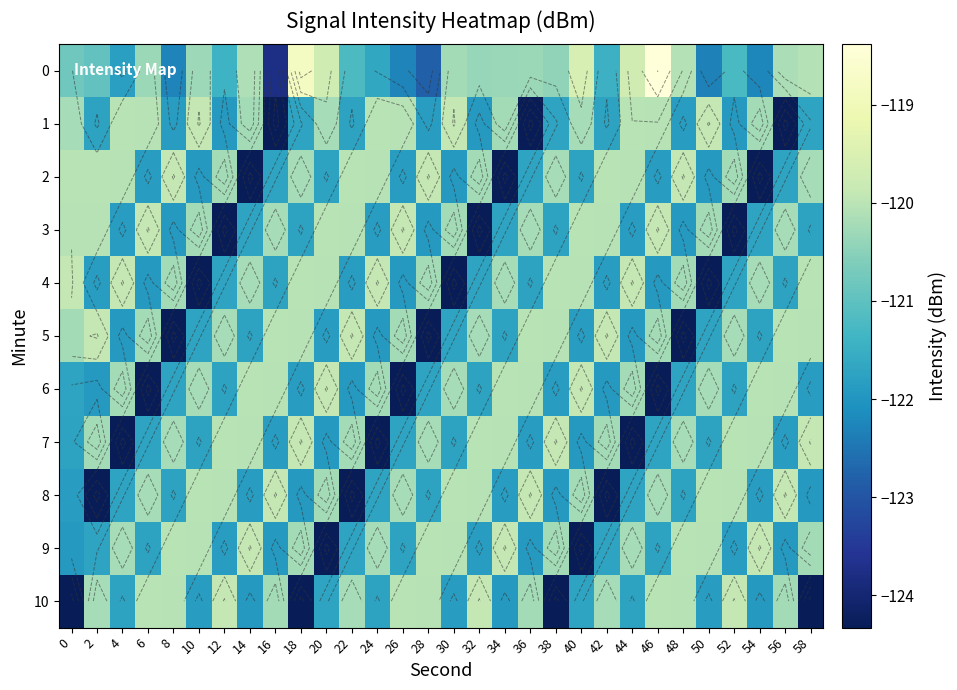

Which label corresponds to the smallest value in the chart?

16